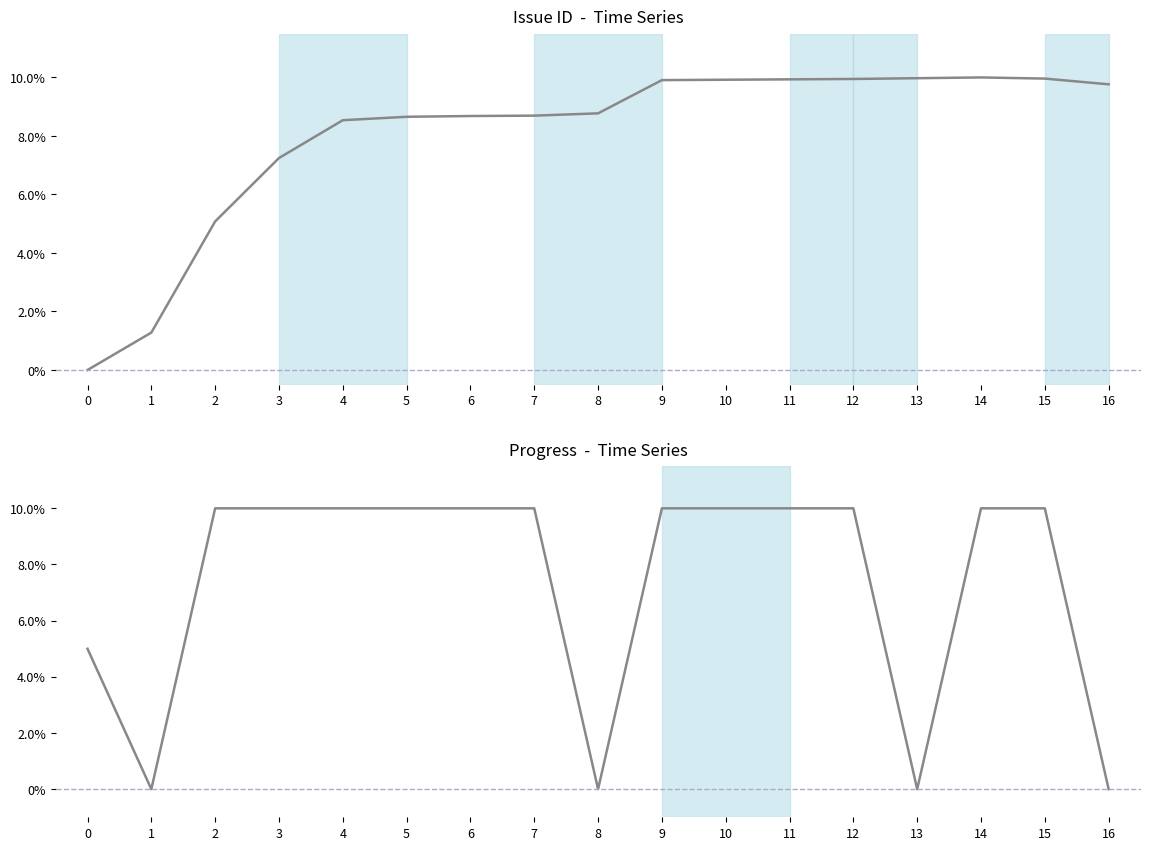

Is this an area chart (filled region under the line)?

No